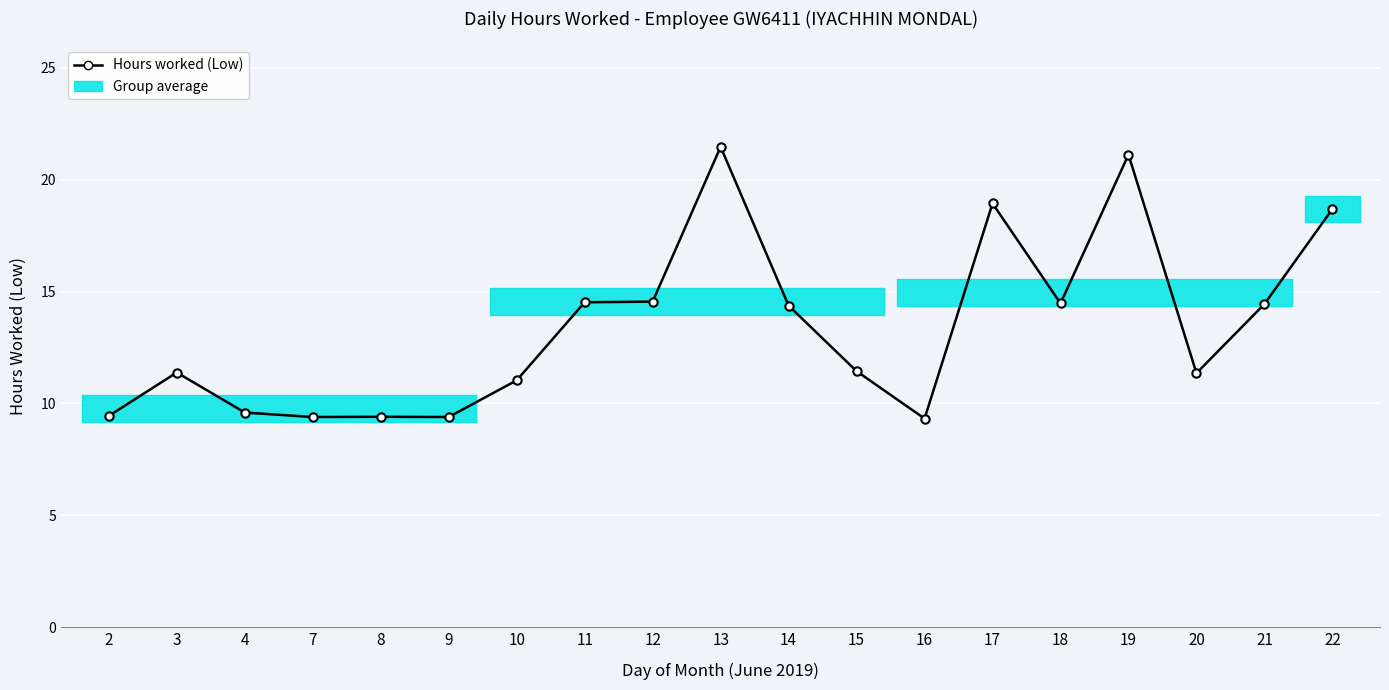

Where does the data first go above 11?

3